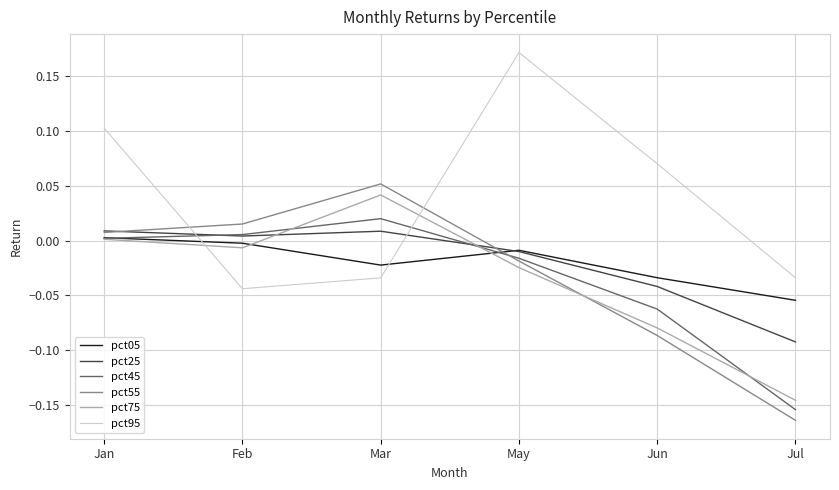

Which category has the lowest value in the pct95 series?

Feb